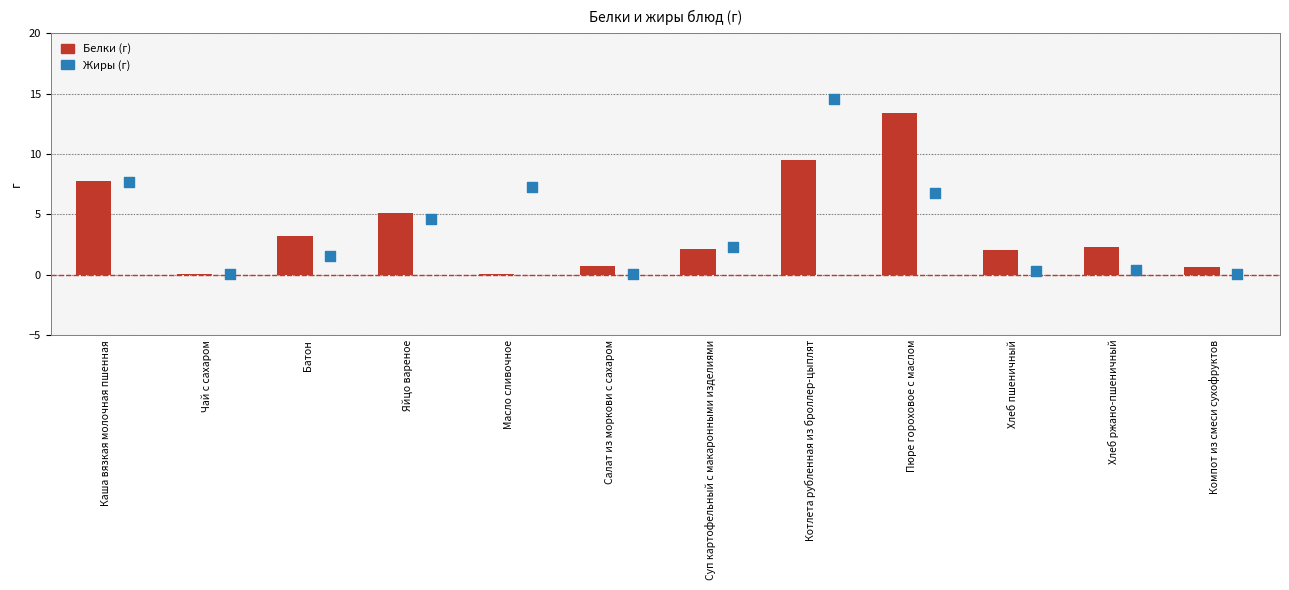

What is the total value across all series at Чай с сахаром?

0.1